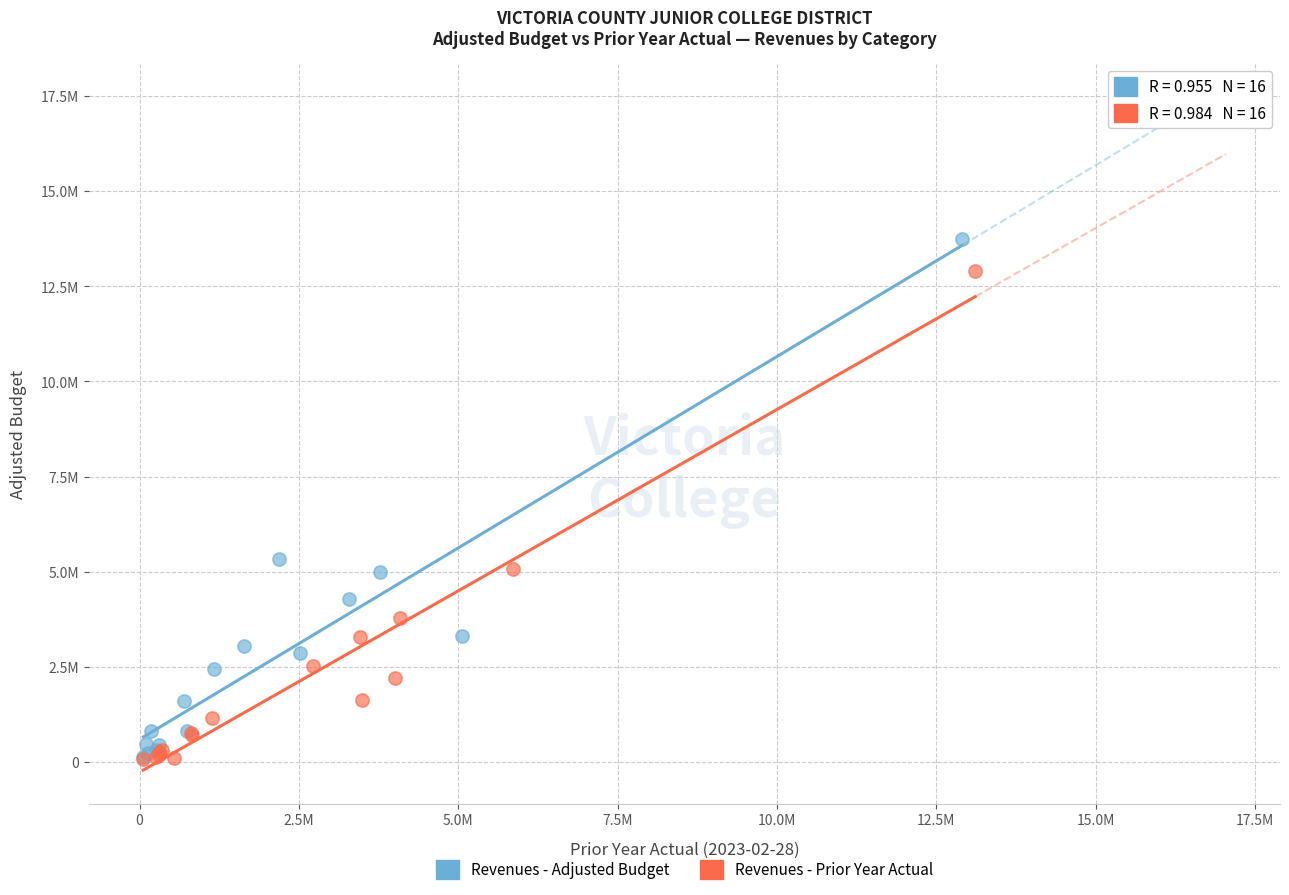

Which series has the widest spread of Y values?

Revenues - Adjusted Budget